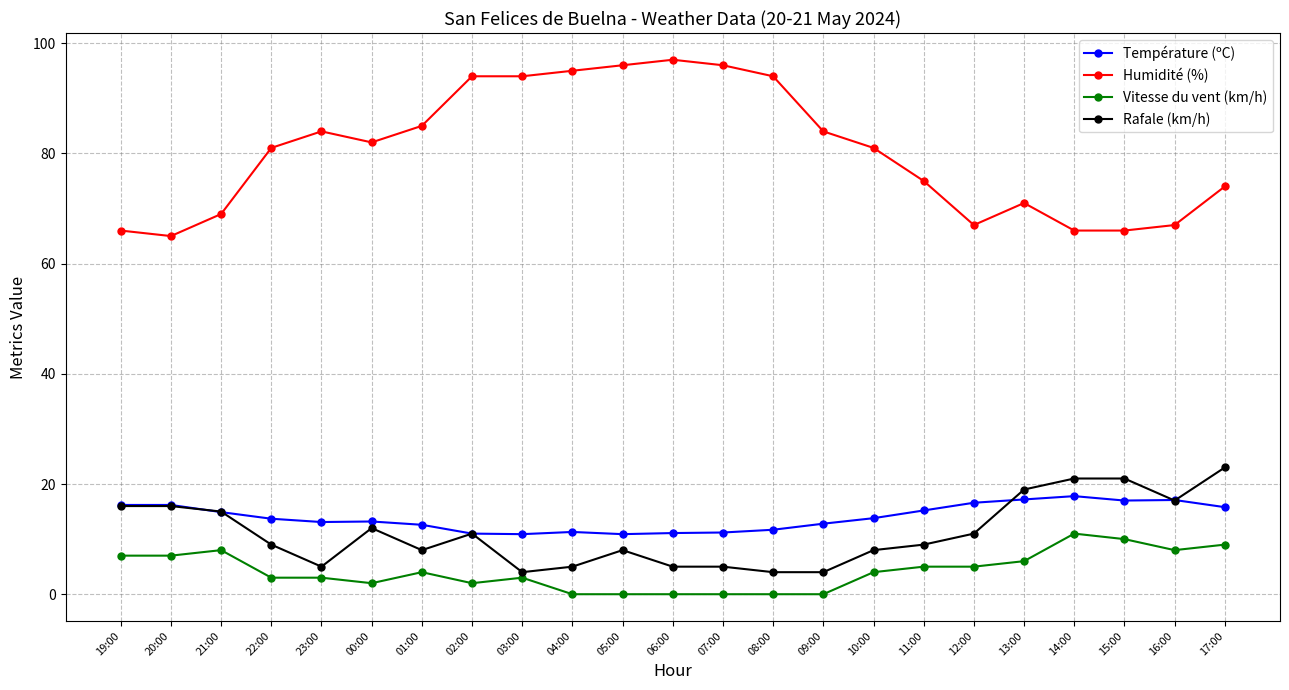

At which category does the chart reach its peak across all series?

06:00